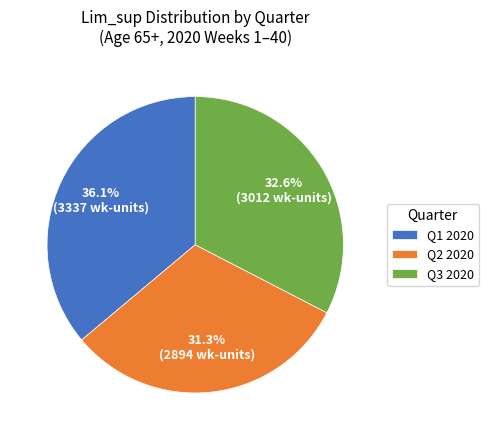

Which slice is the smallest?

Q2 2020